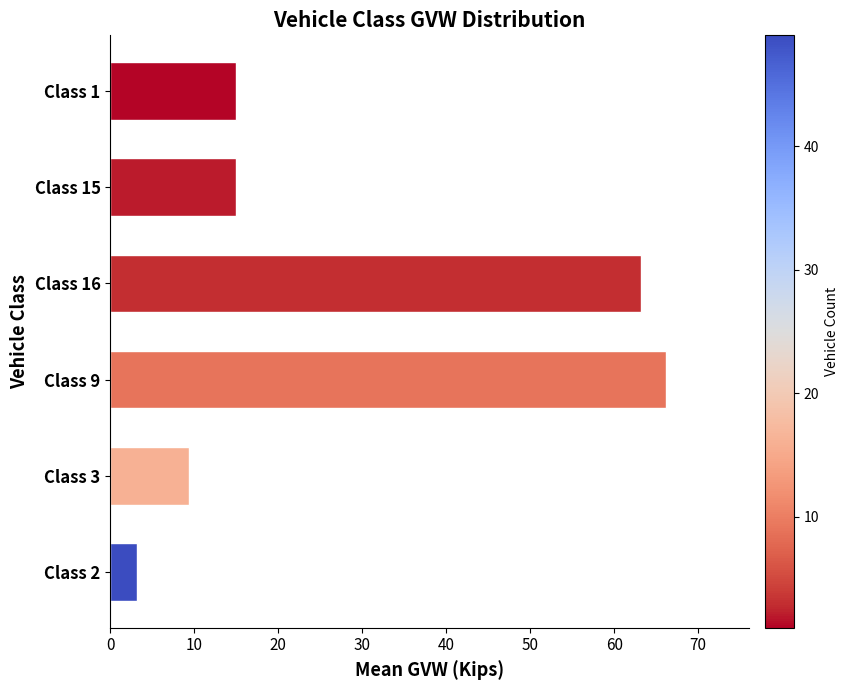

Which label corresponds to the largest value in the chart?

Class 9